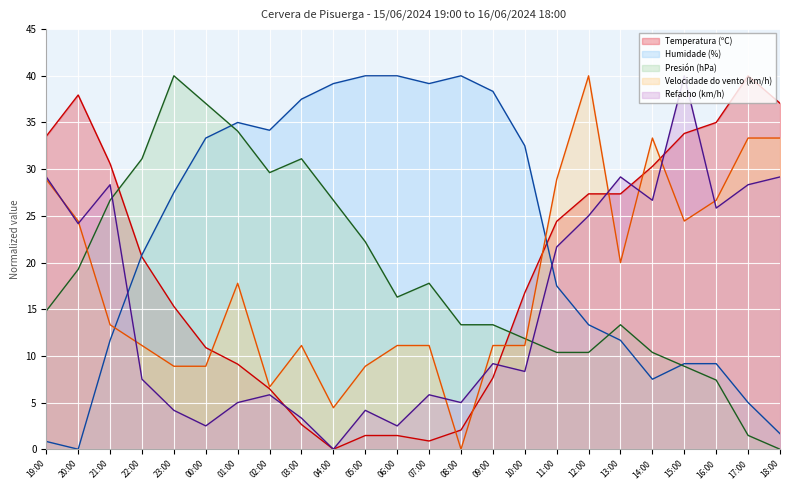

How many lines are shown in the chart?

5